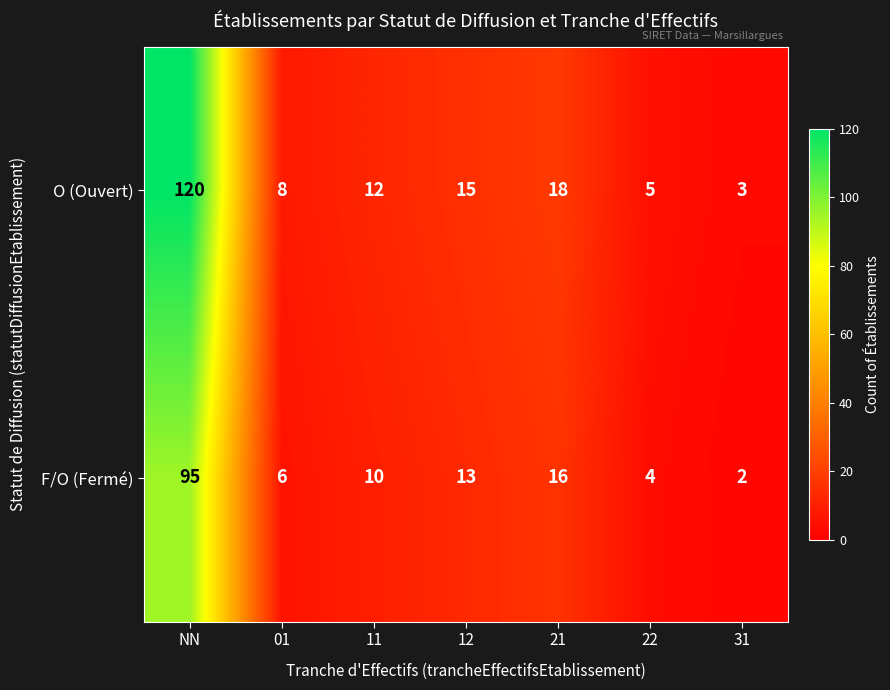

Reading left to right, extract all data points from this chart.

O (Ouvert): 120	8	12	15	18	5	3
F/O (Fermé): 95	6	10	13	16	4	2